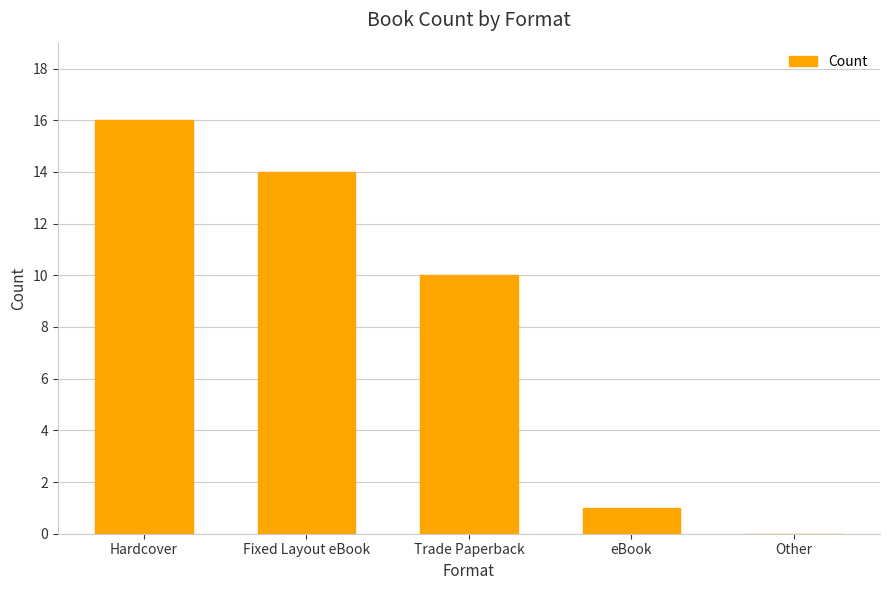

Between Hardcover and Fixed Layout eBook, which is larger?

Hardcover